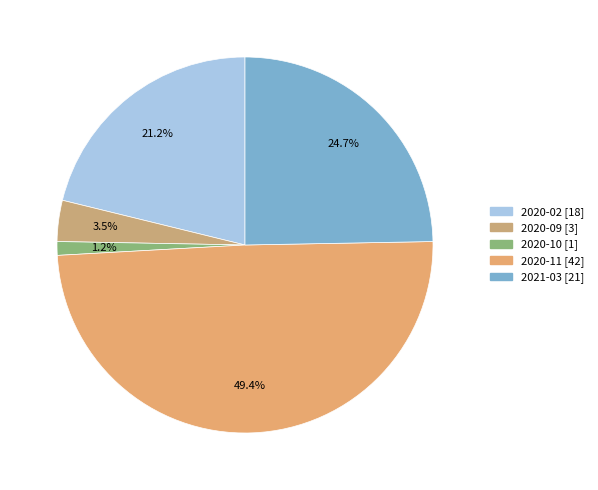

To the nearest percent, what is the average slice percentage?

20%